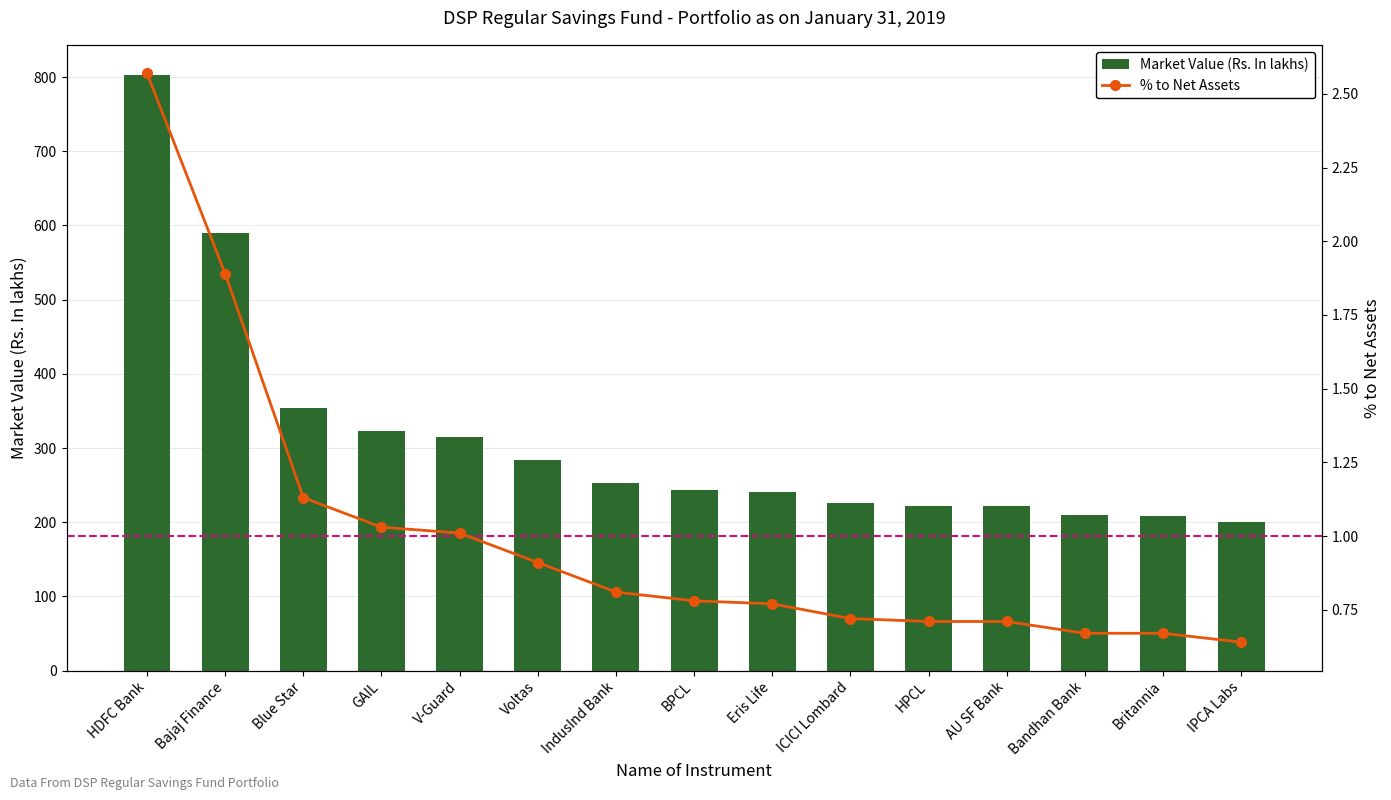

What are all the series names shown in the legend?

Market Value (Rs. In lakhs), % to Net Assets